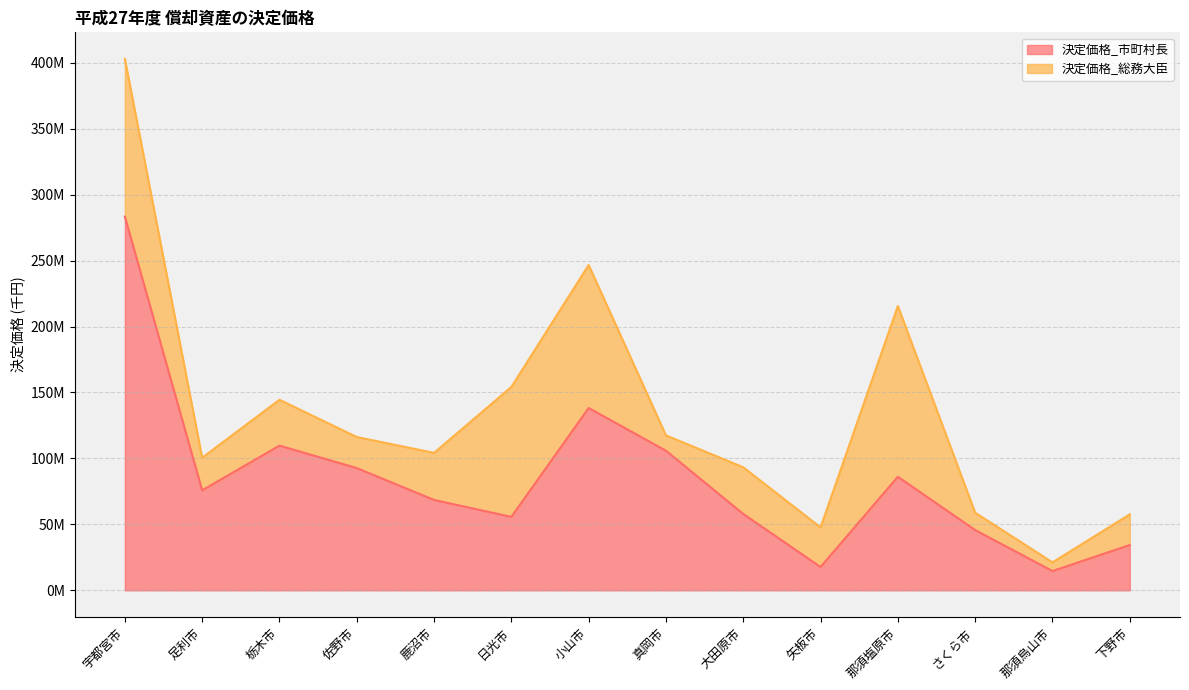

List the labels in order of value, smallest first.

那須烏山市, 矢板市, 下野市, さくら市, 日光市, 大田原市, 鹿沼市, 足利市, 那須塩原市, 佐野市, 真岡市, 栃木市, 小山市, 宇都宮市